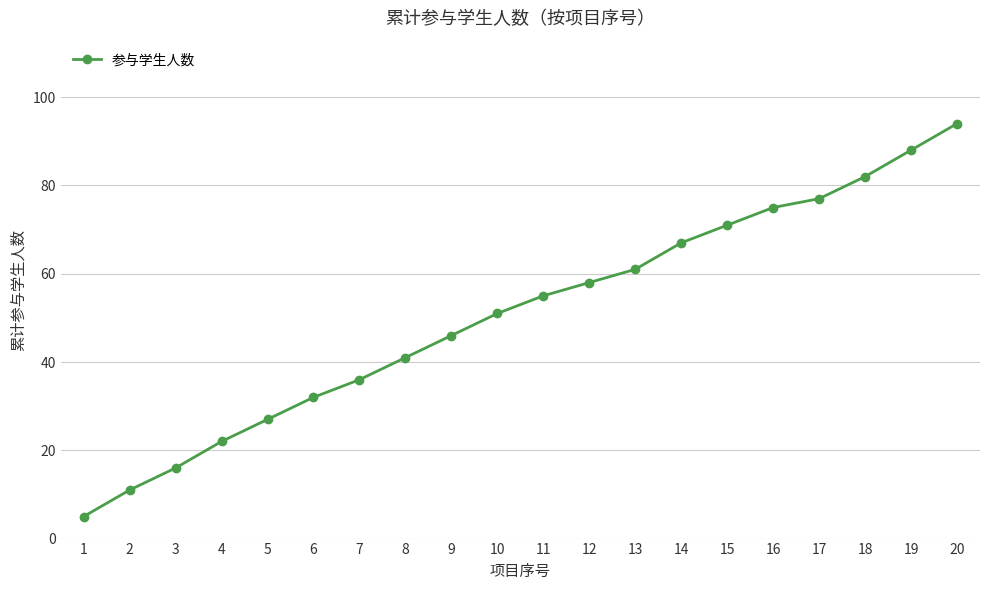

At which label is the value closest to 49?

10